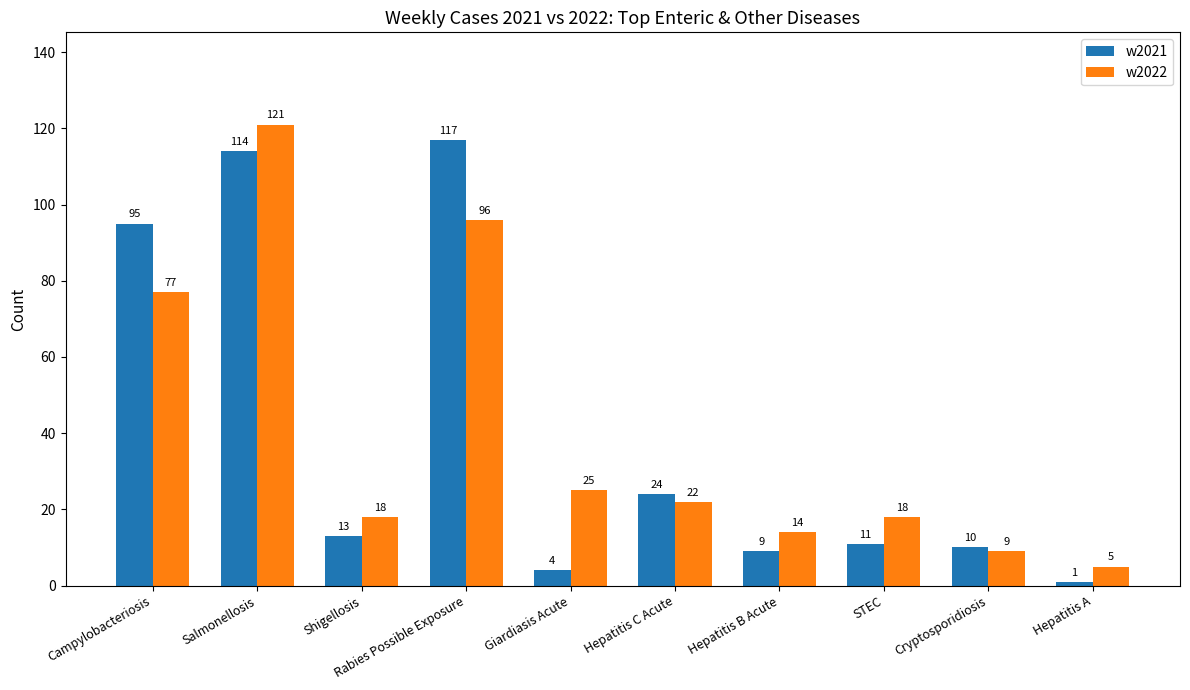

Which series has the largest total across all categories?

w2022